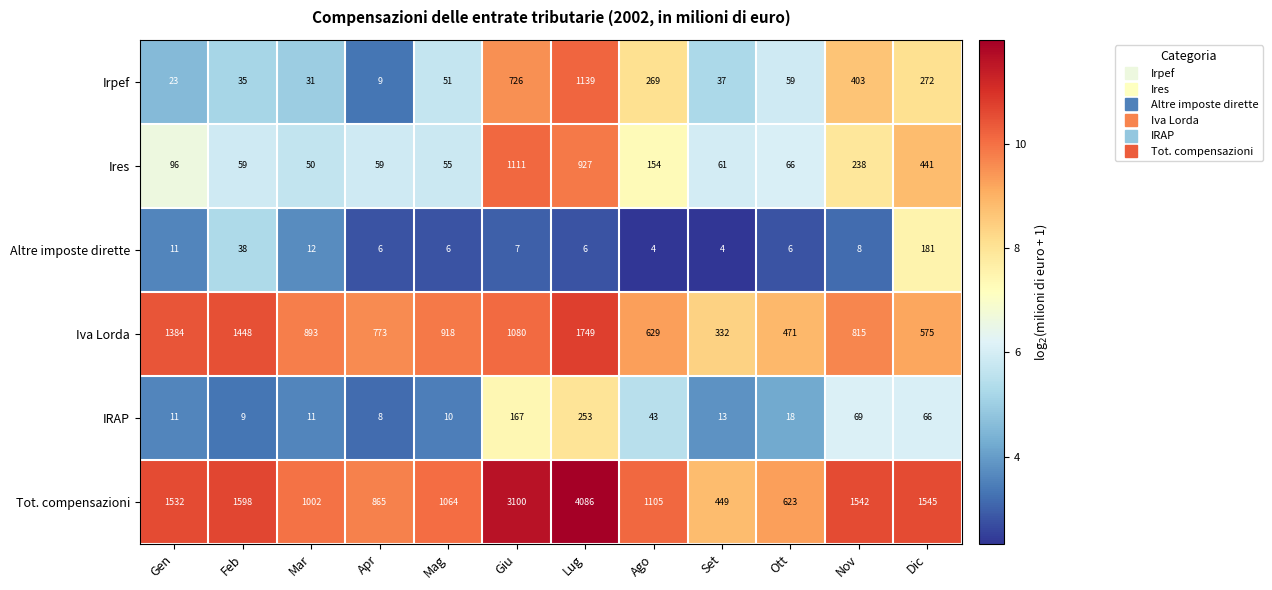

The value of Altre imposte dirette at Mar is 18. True or false?

False